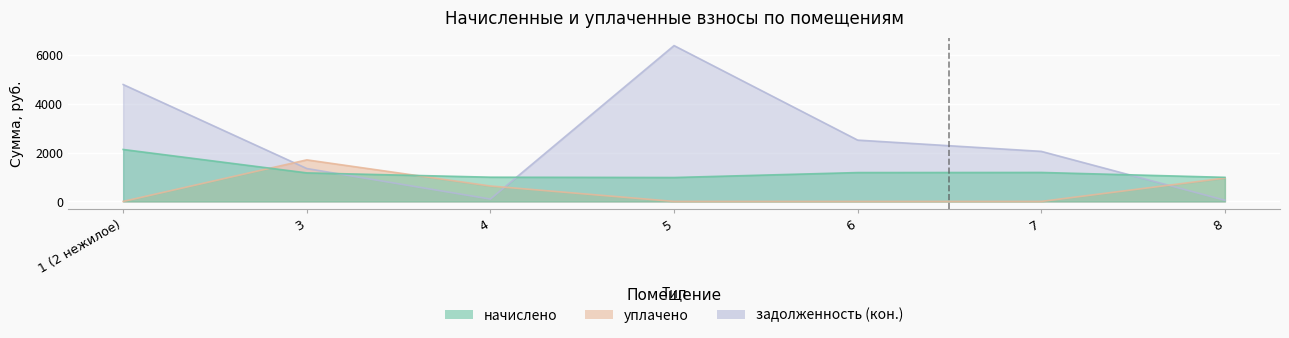

Reading left to right, list all the values displayed in this chart.

начислено: 2124.9	1167.1	990.9	977.7	1180.3	1184.7	985.0
уплачено: 0.0	1700.0	630.0	0.0	0.0	0.0	954.5
задолженность (кон.): 4781.8	1345.6	95.6	6374.8	2508.2	2047.5	47.5